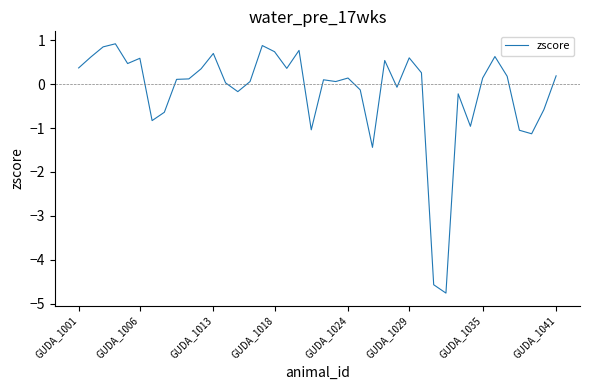

Does the chart have visible grid lines?

No